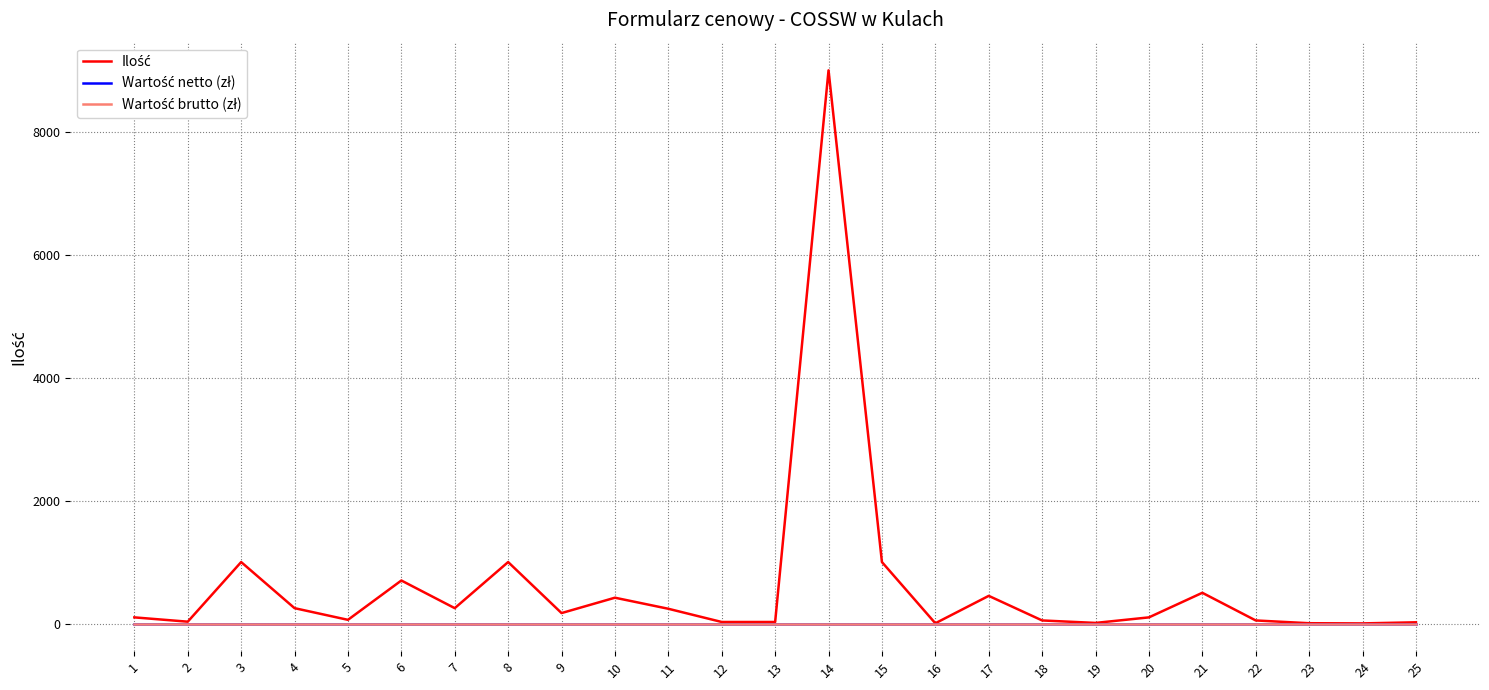

What is the value of the Ilość point at the 23rd from the left?

5